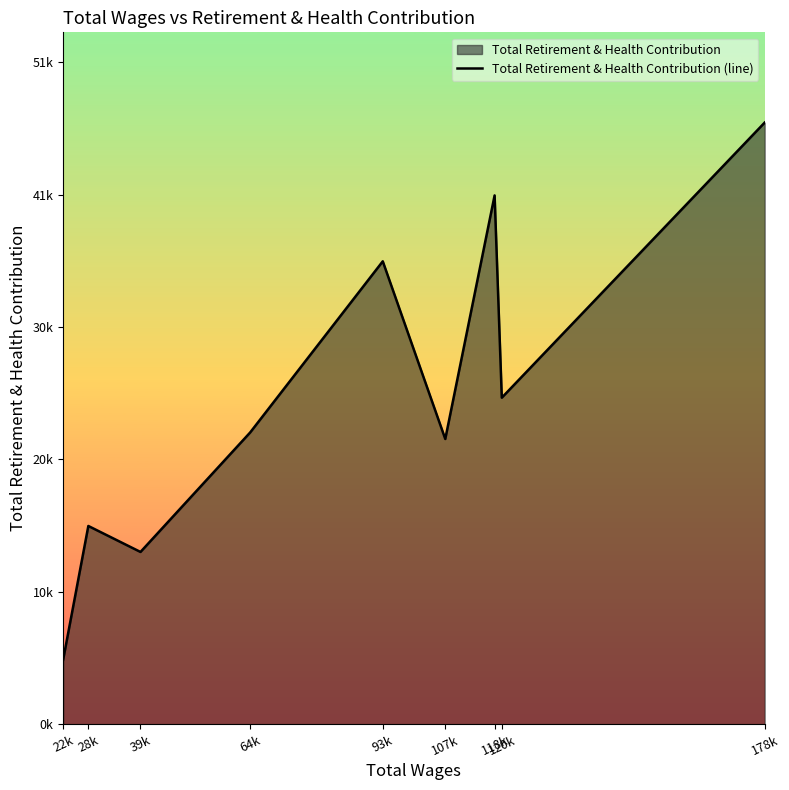

What is the change in value from 93k to 120k?

-10599